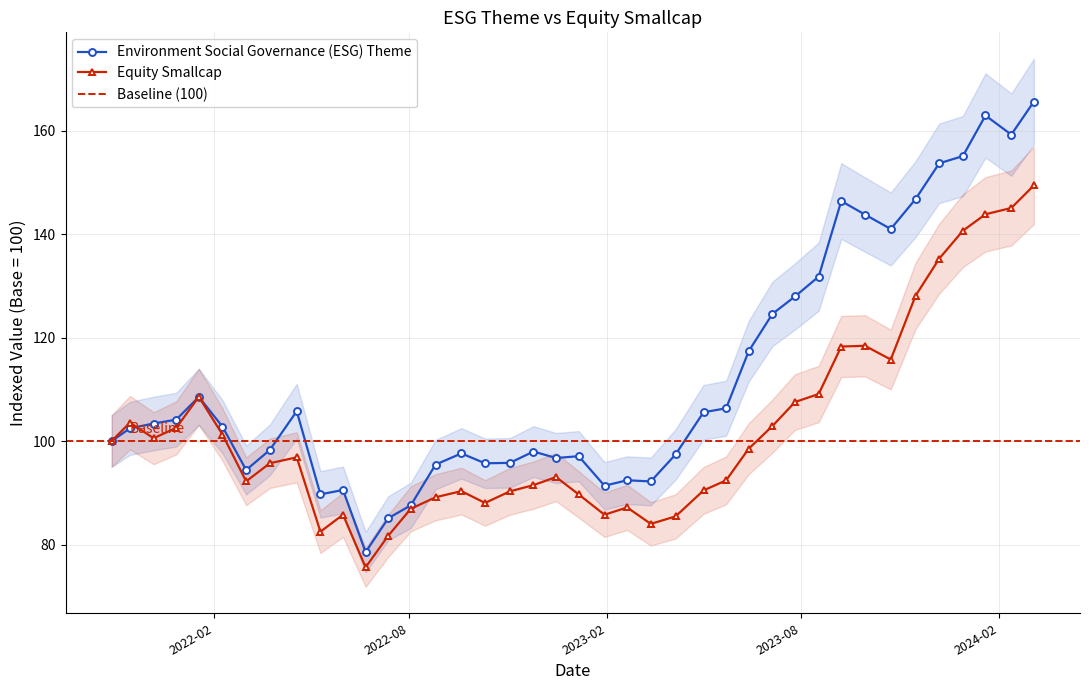

Rank the categories by Equity Smallcap value from lowest to highest.

2022-06-22, 2022-07-13, 2022-05-11, 2023-03-14, 2023-04-06, 2023-01-30, 2022-06-01, 2022-08-03, 2023-02-20, 2022-10-11, 2022-08-26, 2023-01-06, 2022-11-03, 2022-09-19, 2023-05-02, 2022-11-25, 2022-03-03, 2023-05-23, 2022-12-16, 2022-03-25, 2022-04-19, 2023-06-13, 2021-10-29, 2021-12-07, 2022-02-09, 2021-12-28, 2023-07-05, 2021-11-15, 2023-07-26, 2022-01-18, 2023-08-17, 2023-10-23, 2023-09-07, 2023-09-29, 2023-11-15, 2023-12-07, 2023-12-29, 2024-01-19, 2024-02-12, 2024-03-04